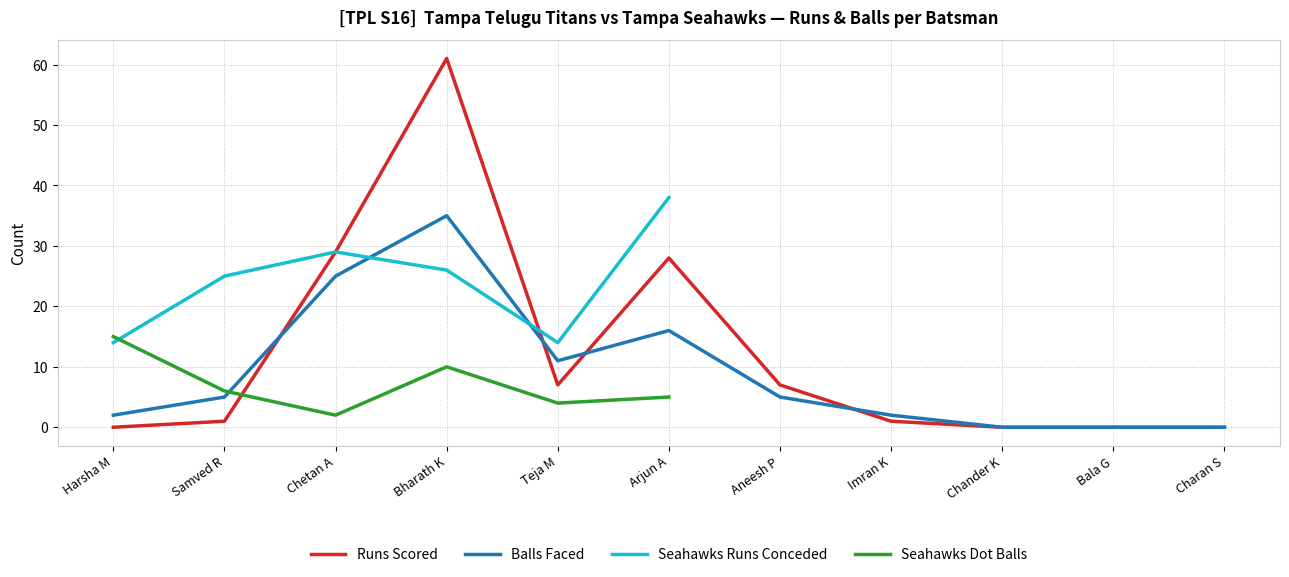

Between Arjun A and Charan S, which series saw the biggest shift?

Titans Batsmen Runs